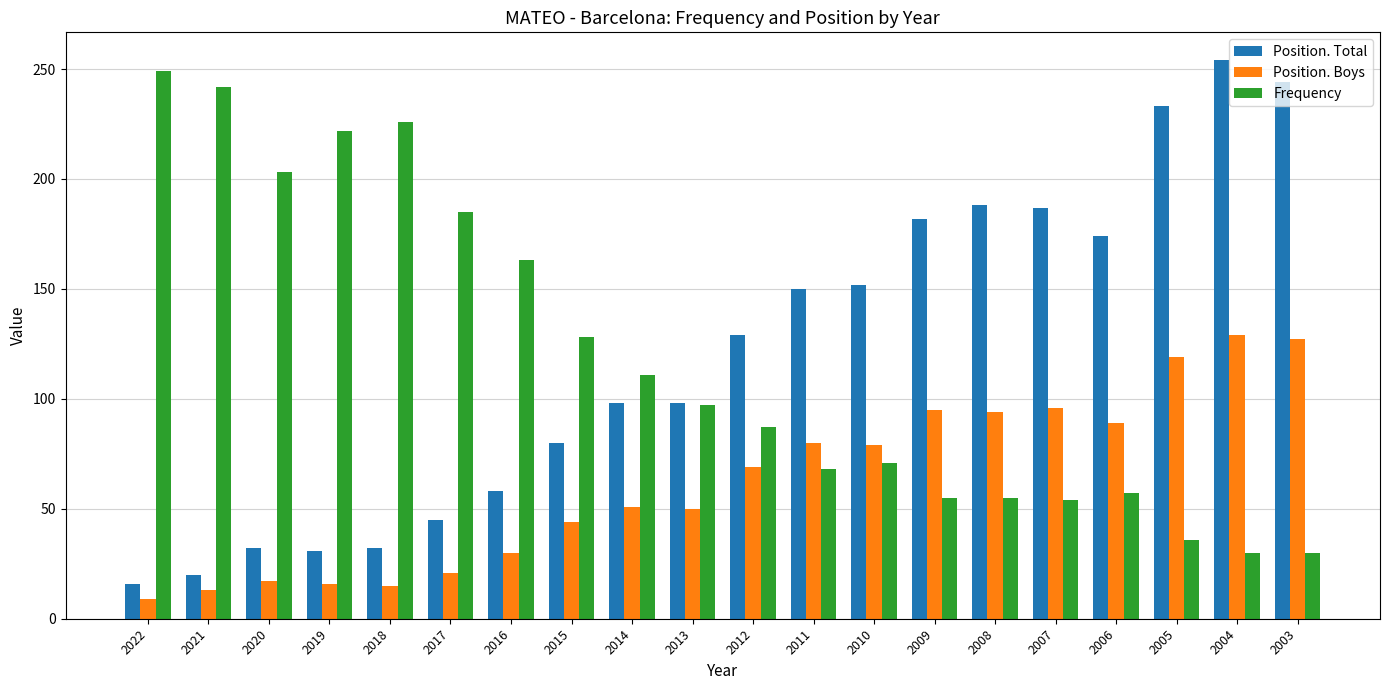

List the series in order of their peak value, highest first.

Position. Total, Frequency, Position. Boys